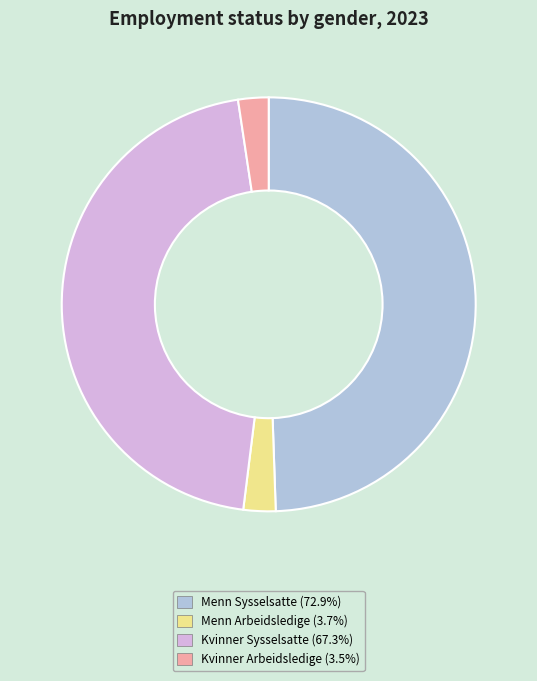

Combined, do Kvinner Arbeidsledige (3.5%) and Menn Arbeidsledige (3.7%) account for over 50%?

No